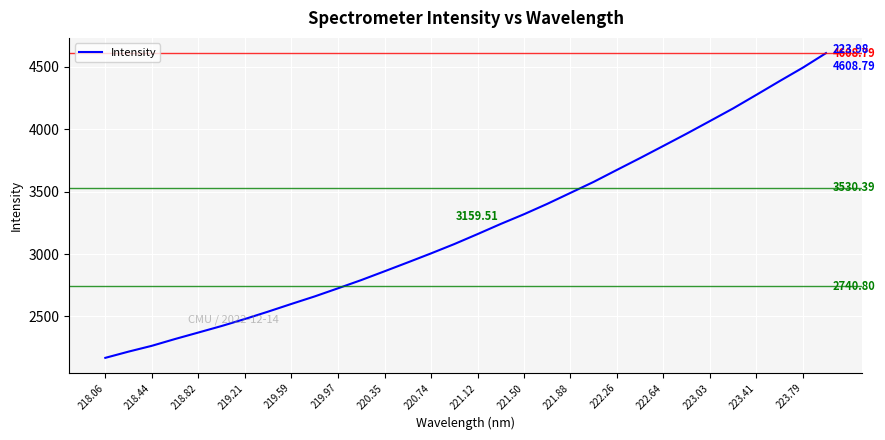

Does the chart have visible grid lines?

Yes